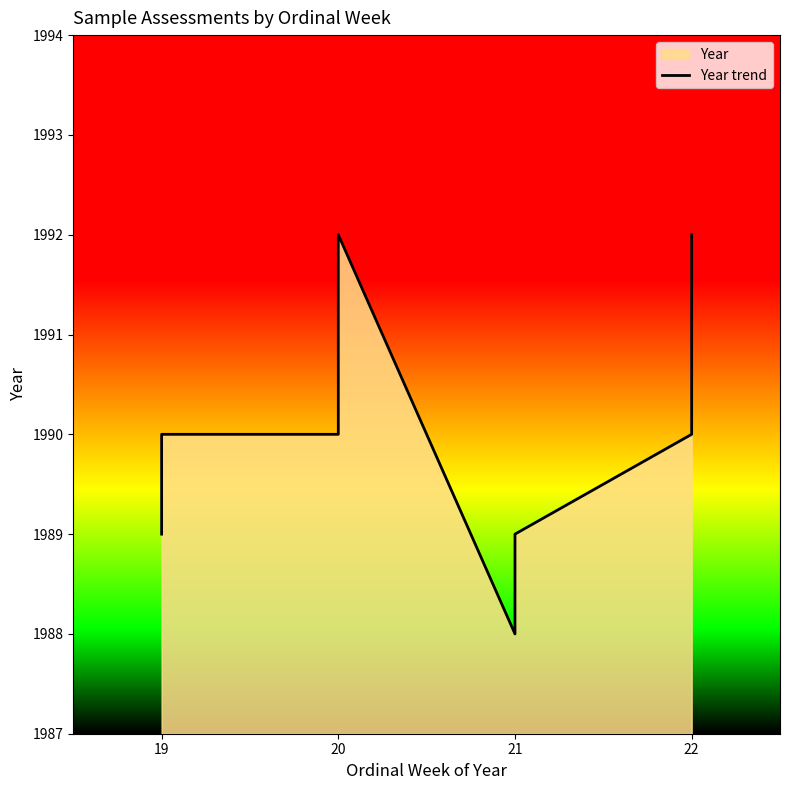

Is it true that the value at 20 is 1991?

True